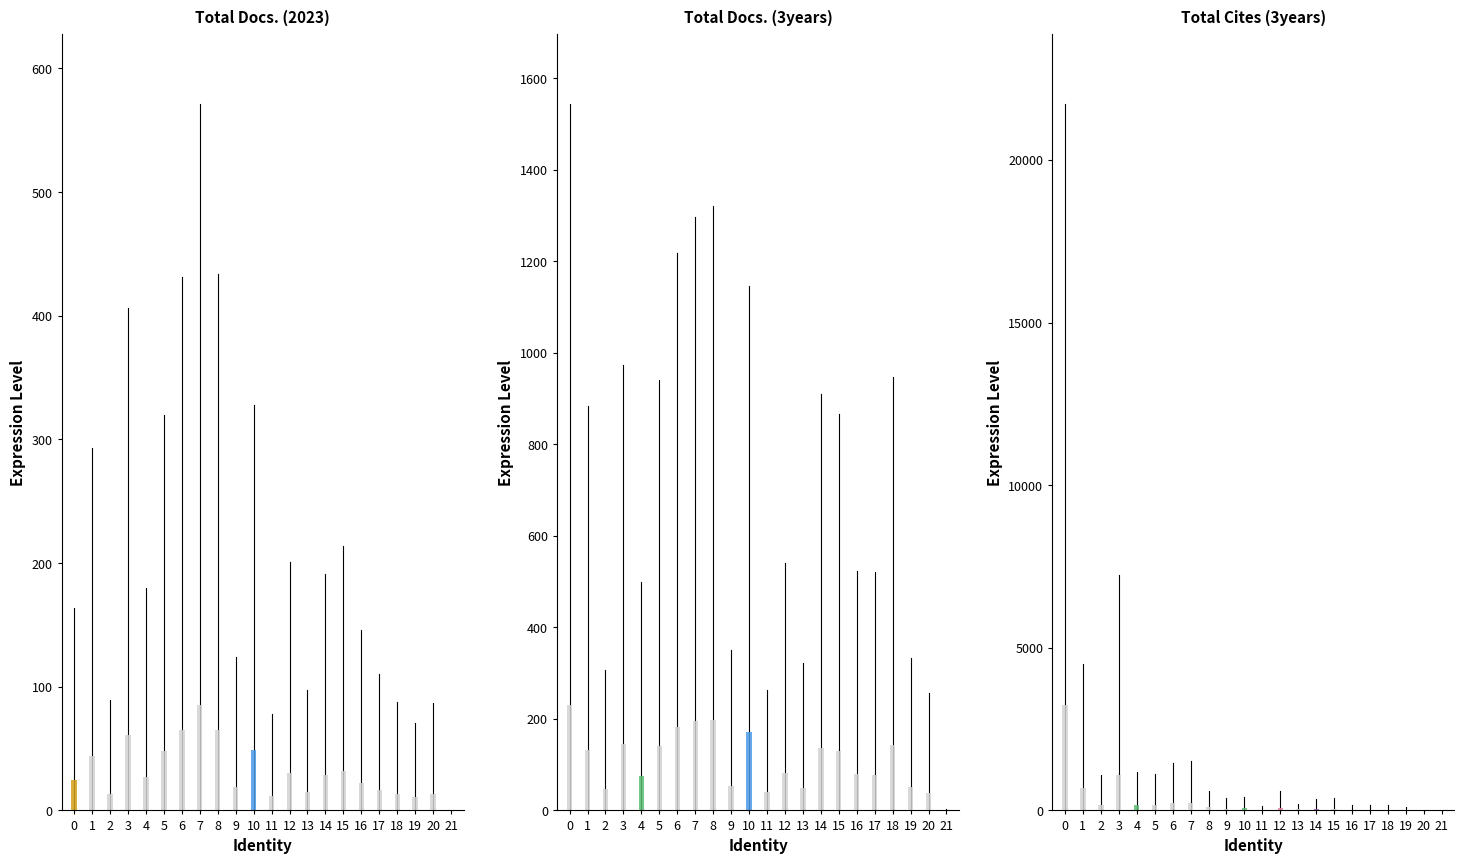

How many data points does each series have?

22